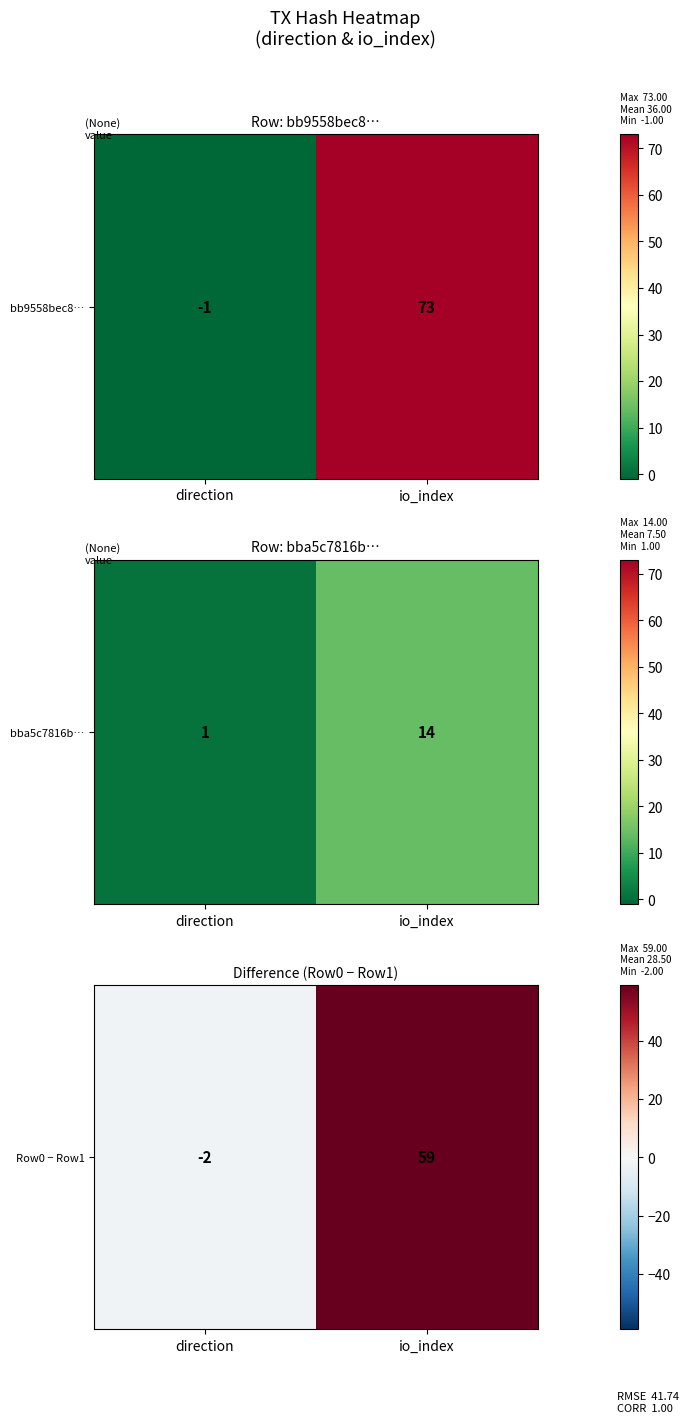

The value at direction is -3. True or false?

False